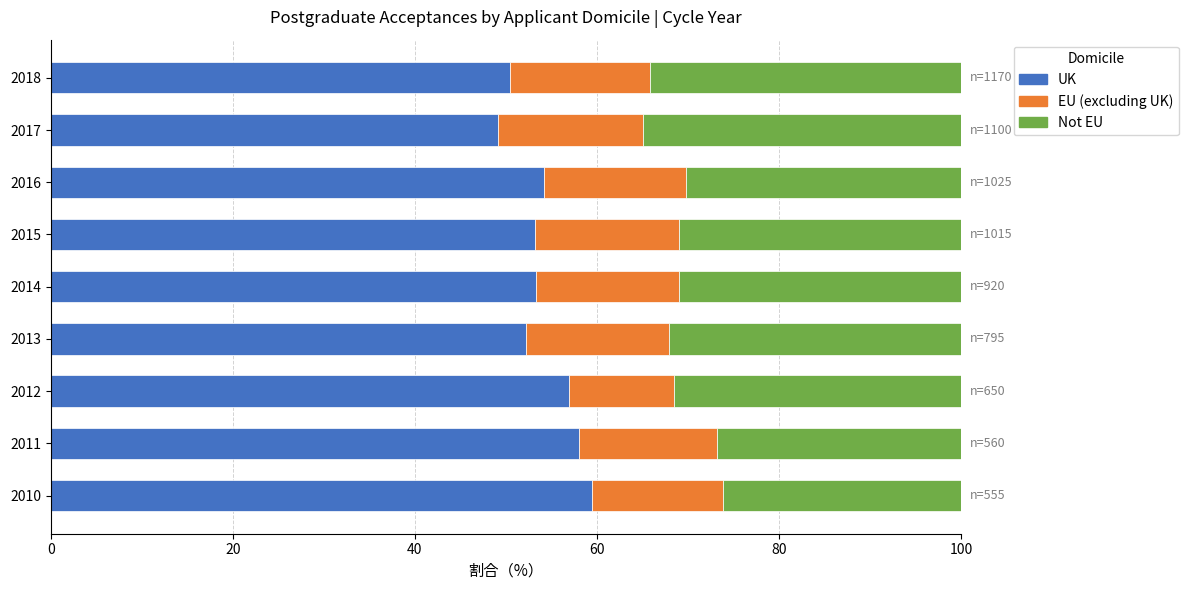

What is the lowest value of the UK series?

49.1